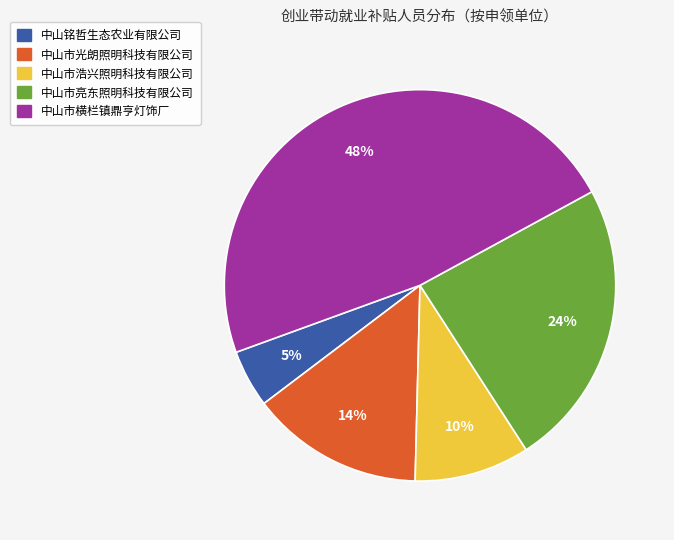

What is the largest slice in the pie chart?

中山市横栏镇鼎亨灯饰厂